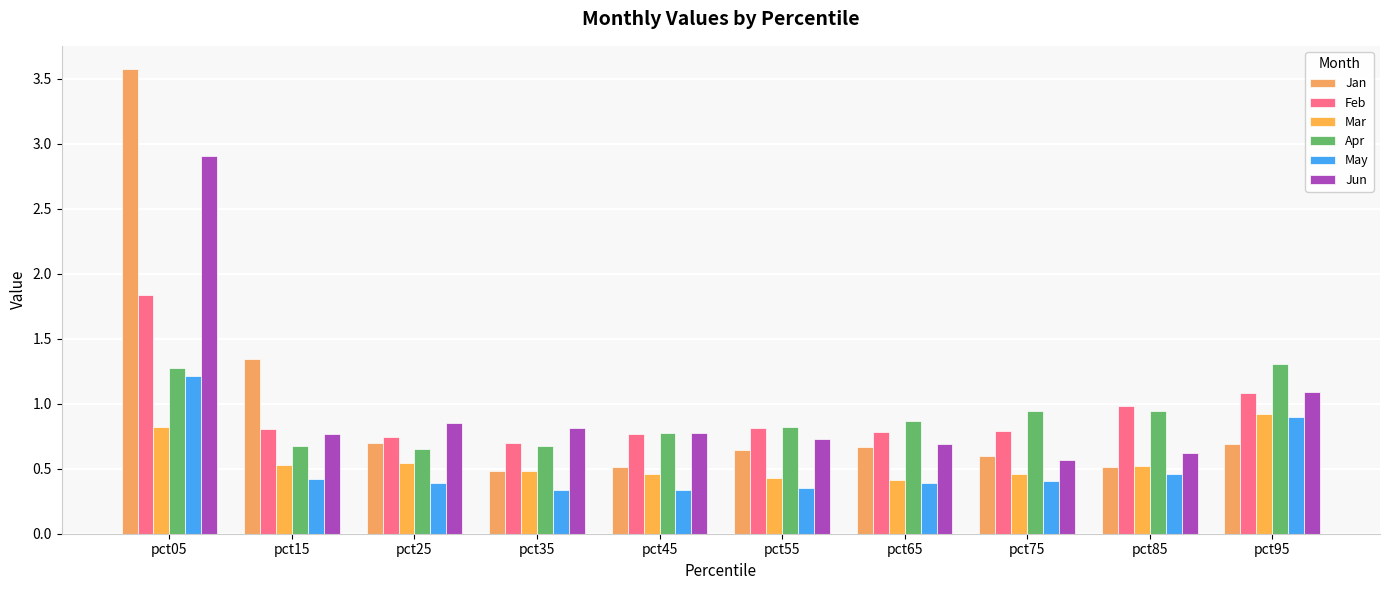

At which label does Jun reach its minimum?

pct75